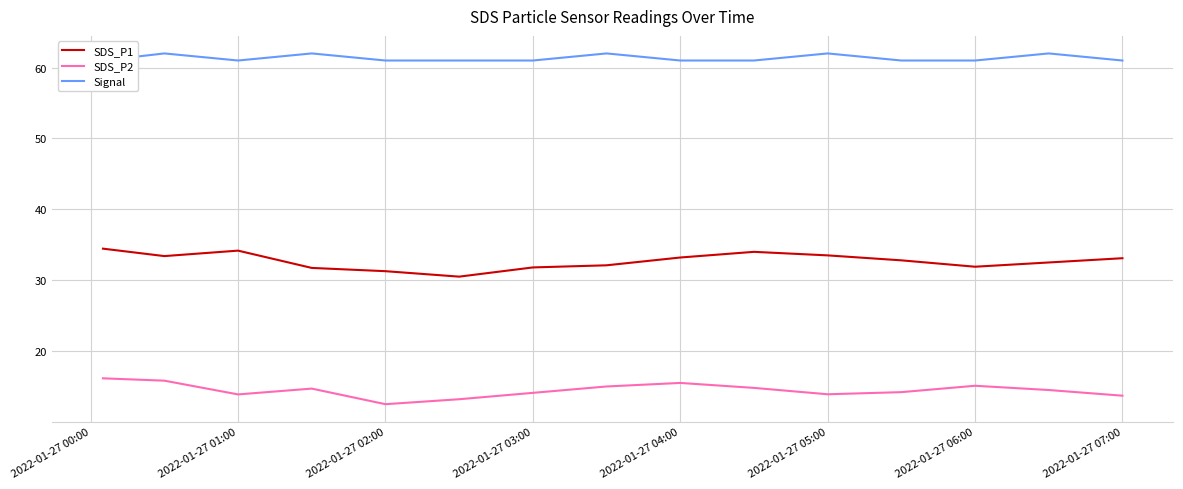

How many series are shown in this chart?

3